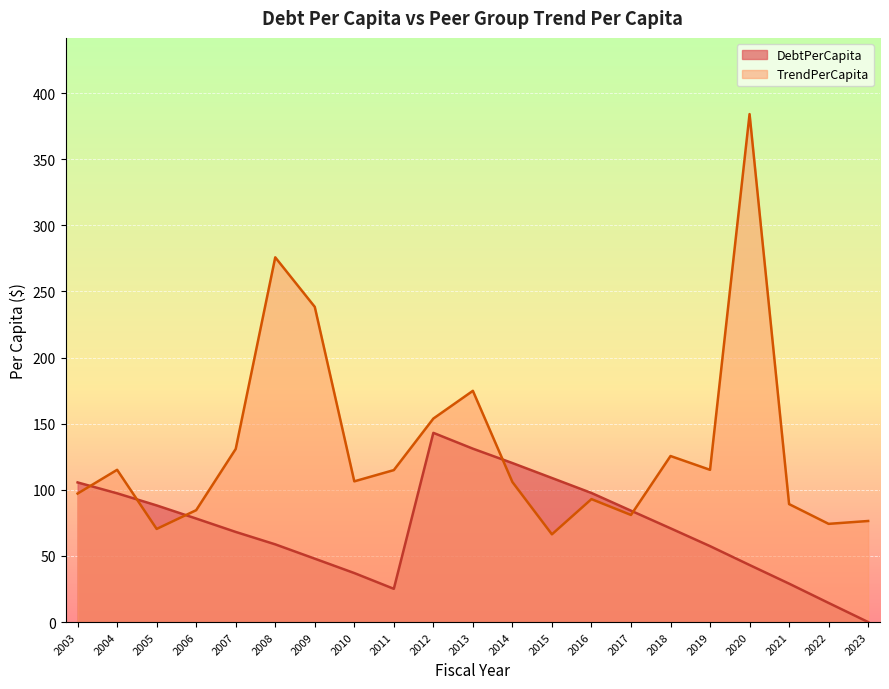

Reading left to right, transcribe all the data shown in this chart.

DebtPerCapita: 105.6	97.3	88.2	78.3	68.1	58.8	47.9	37.1	25.1	143.1	131.1	120.2	108.9	97.6	84.2	70.9	57.4	43.1	29.1	14.5	0.0
TrendPerCapita: 97.2	115.1	70.4	84.6	130.9	275.8	238.3	106.4	114.9	153.9	174.8	105.9	66.3	93.0	81.0	125.6	115.1	384.1	89.2	74.3	76.4